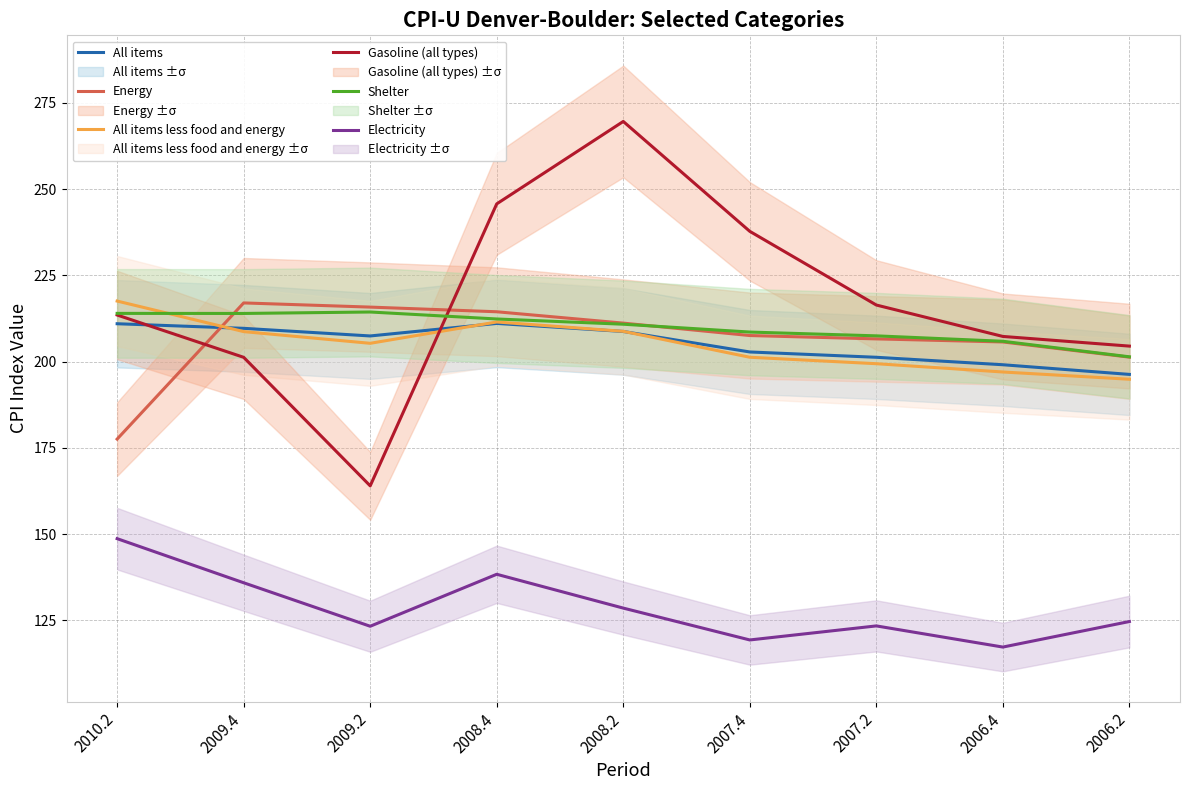

What is the label of the 3rd point from the left?

2009.2